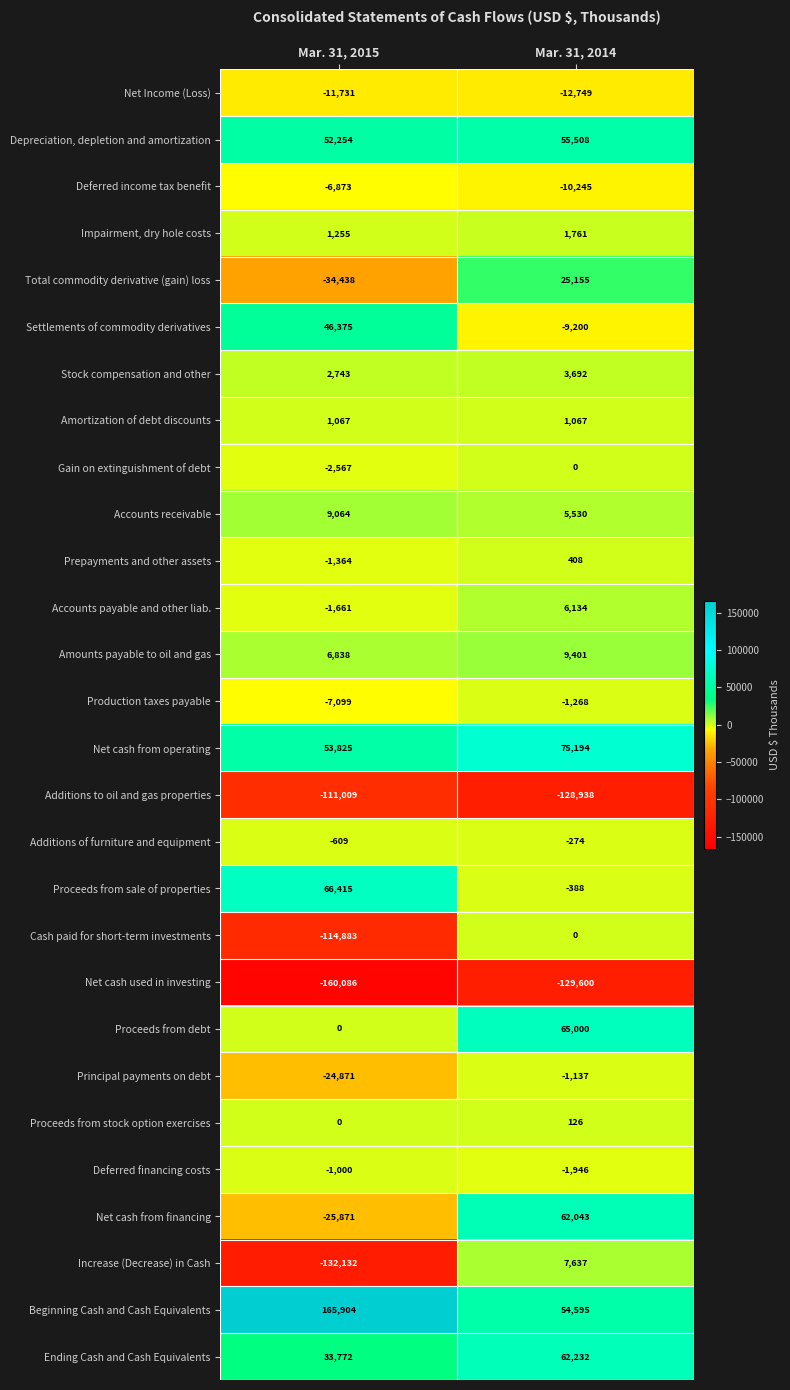

What is the difference between the Net Income (Loss) values at Mar. 31, 2014 and Mar. 31, 2015?

1018